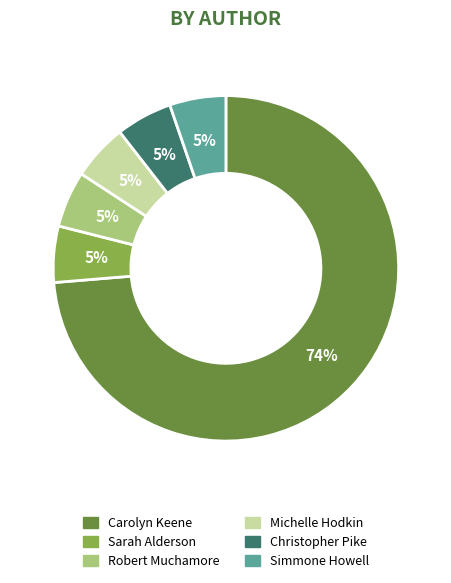

Is there any slice that represents more than half of the pie?

Yes